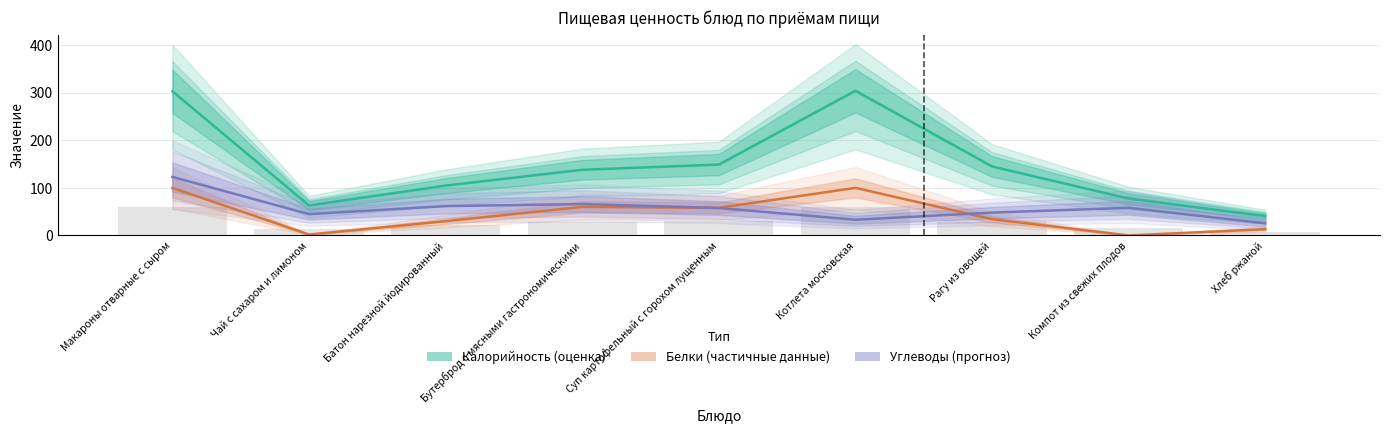

What is the approximate value of Калорийность at Котлета московская?

304.0